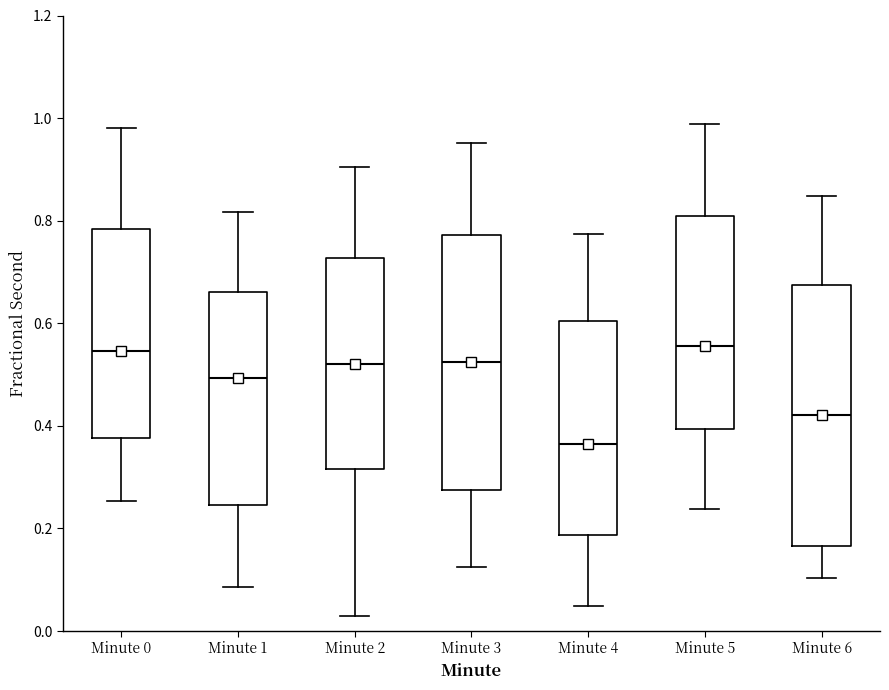

Which box's median line is the lowest?

Minute 4